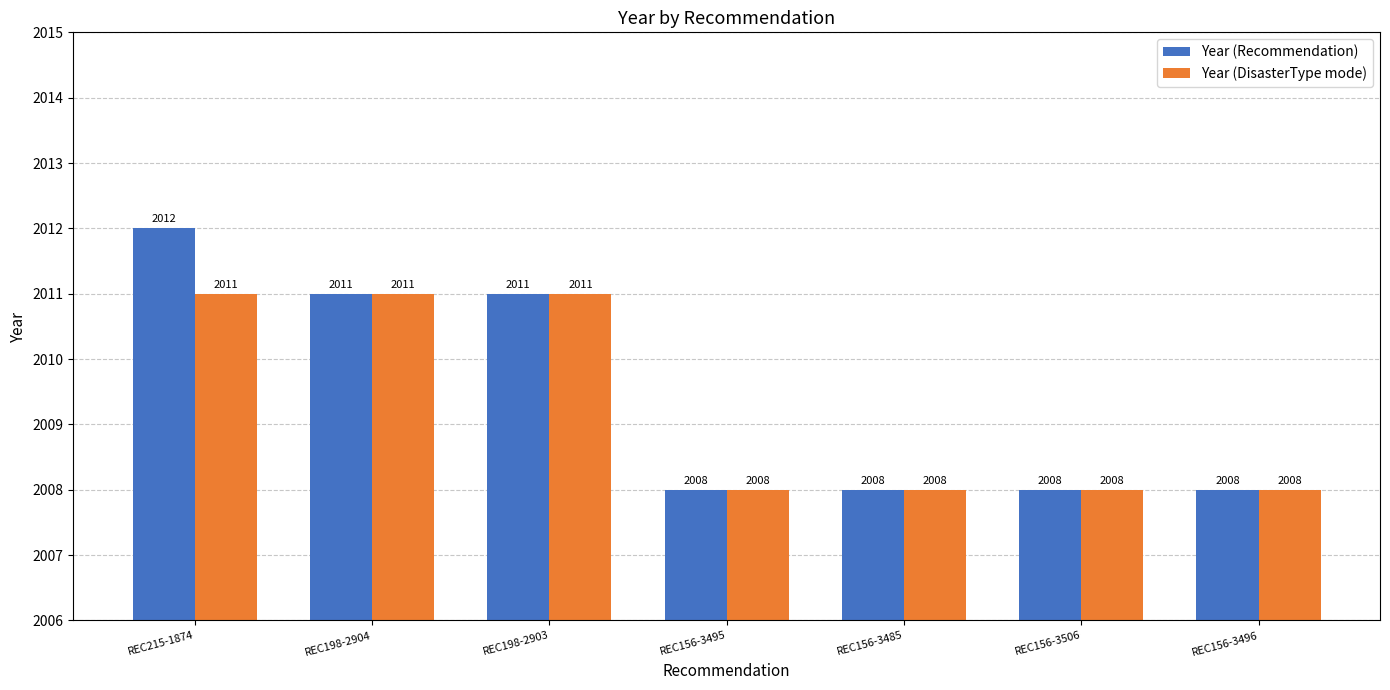

What is the label of the 3rd bar from the right?

REC156-3485